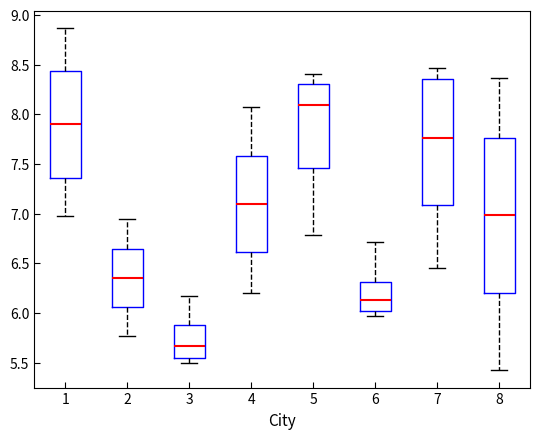

Reading left to right, transcribe this box plot: for each box, give where its median line is, the range the box spans, and where its two whiskers end, as read against the y-axis. The values are not printed on the chart, so give them approximately, as read against the axis.

1: median 7.90, box 7.35 to 8.45, whiskers 6.95 to 8.85
2: median 6.35, box 6.05 to 6.65, whiskers 5.75 to 6.95
3: median 5.65, box 5.55 to 5.90, whiskers 5.50 to 6.15
4: median 7.10, box 6.60 to 7.60, whiskers 6.20 to 8.05
5: median 8.10, box 7.45 to 8.30, whiskers 6.80 to 8.40
6: median 6.15, box 6.00 to 6.30, whiskers 5.95 to 6.70
7: median 7.75, box 7.10 to 8.35, whiskers 6.45 to 8.45
8: median 7.00, box 6.20 to 7.75, whiskers 5.40 to 8.35